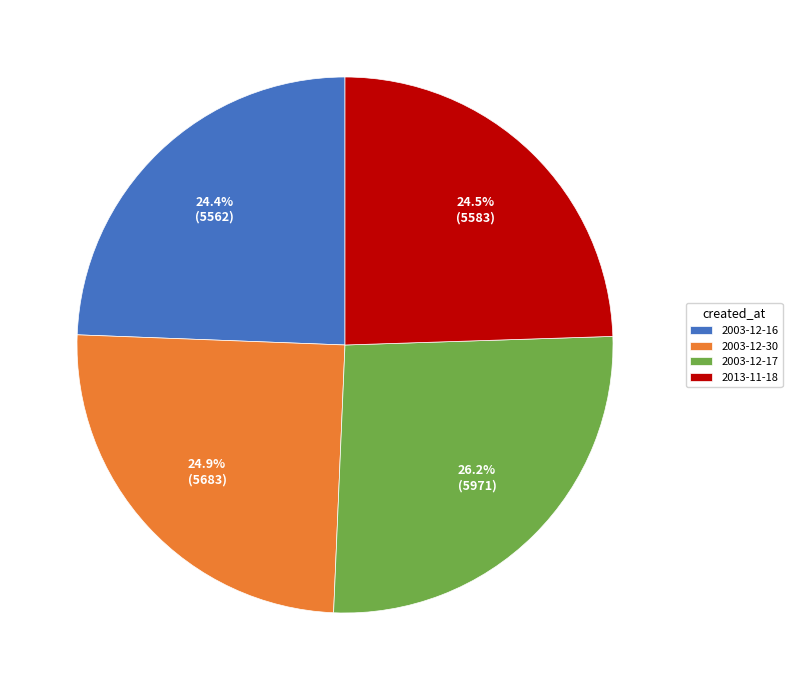

To the nearest percent, what is the average slice percentage?

25%